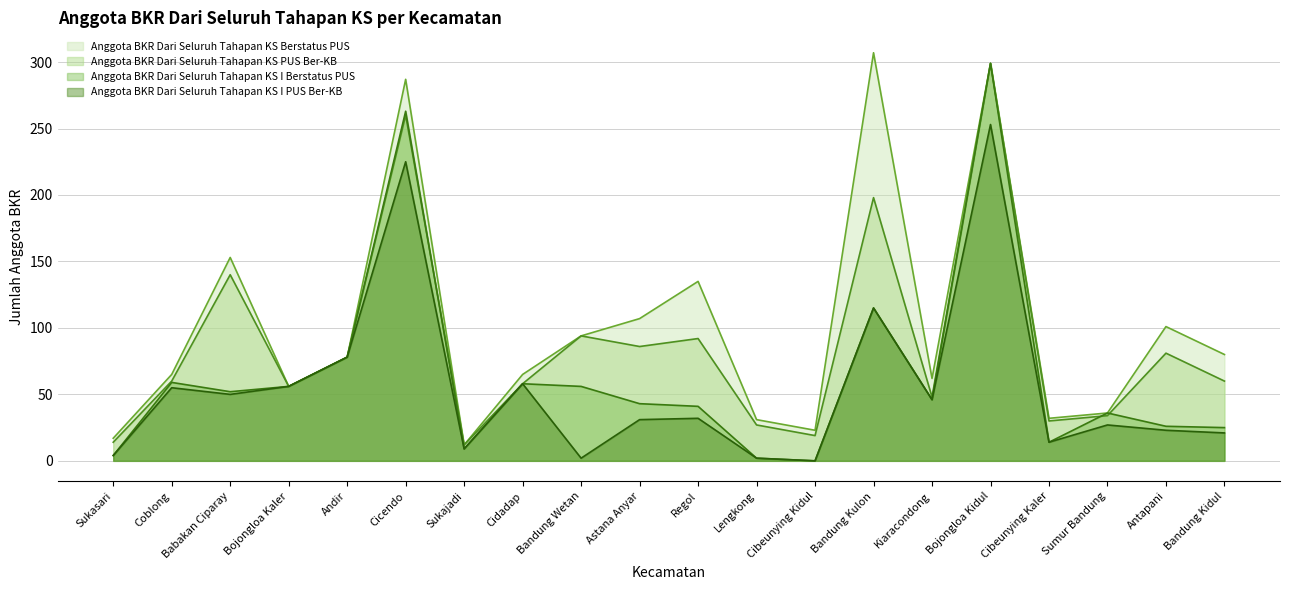

What is the label of the 6th point from the right?

Kiaracondong